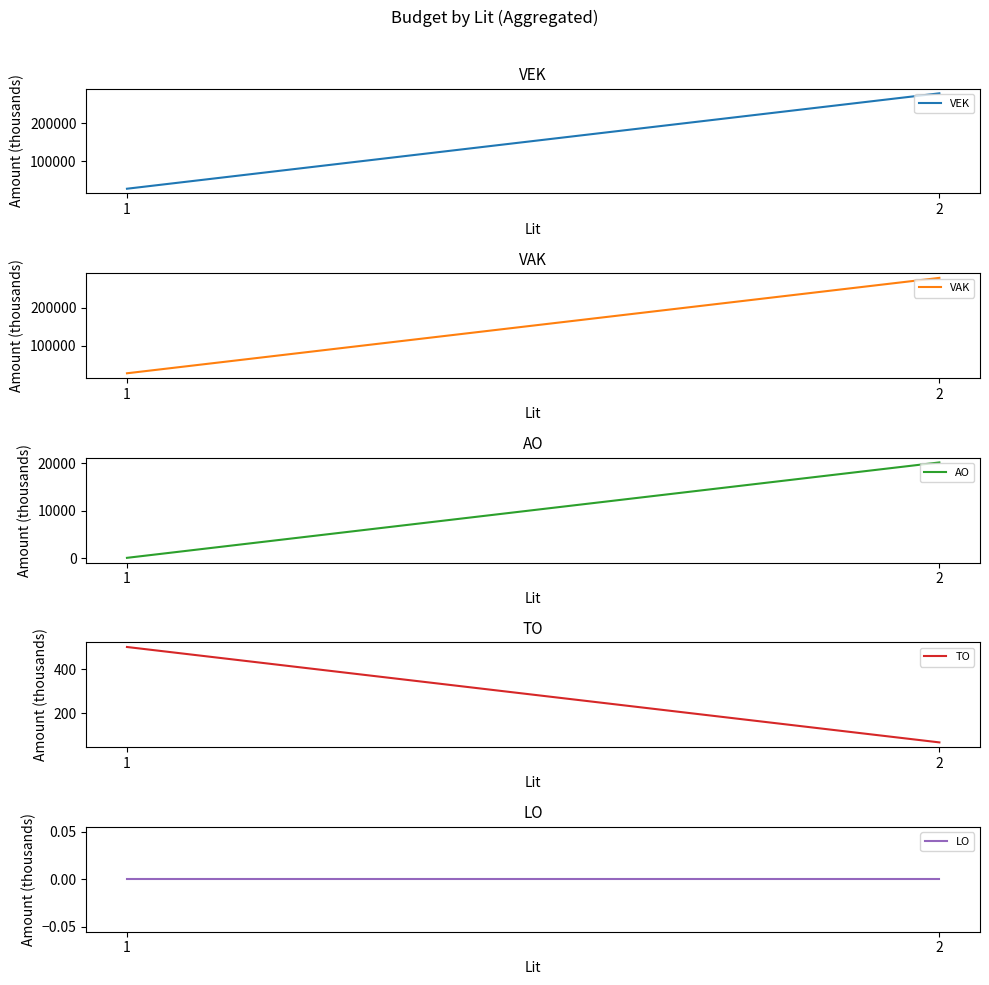

At how many categories does at least one series exceed 49723?

1